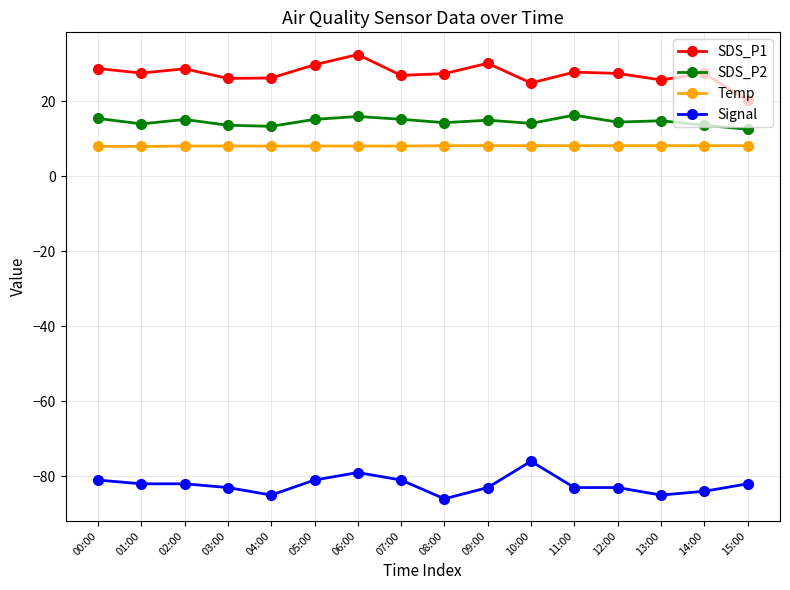

What is the average value of the SDS_P1 series?

27.3